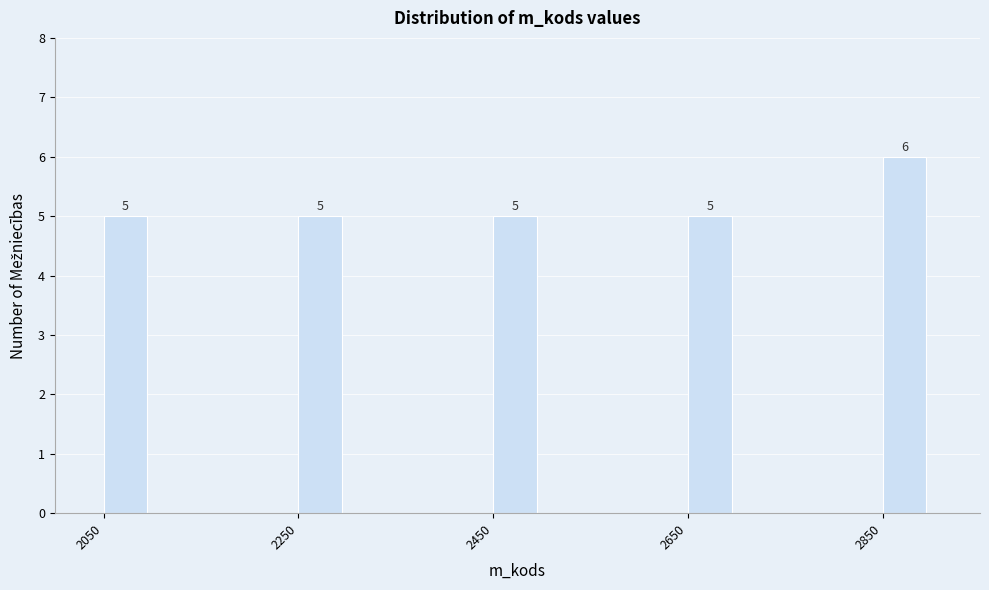

Read against the x-axis, roughly where is the centre of the tallest bar?

2880